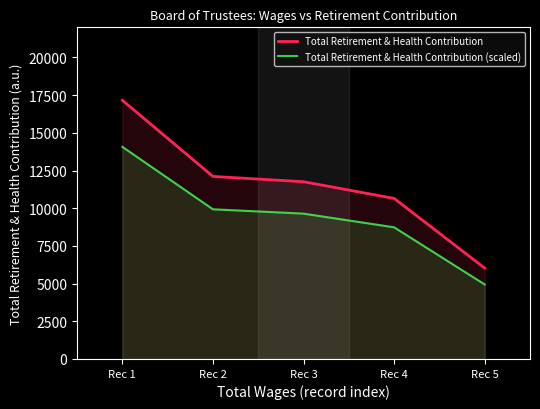

Which series has the widest spread of values?

Total Retirement & Health Contribution